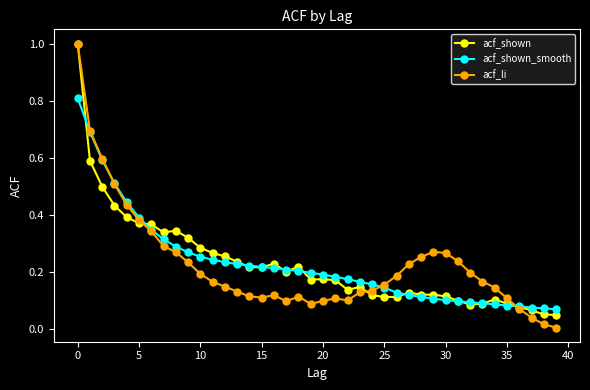

What is the maximum value shown in the chart?

1.0